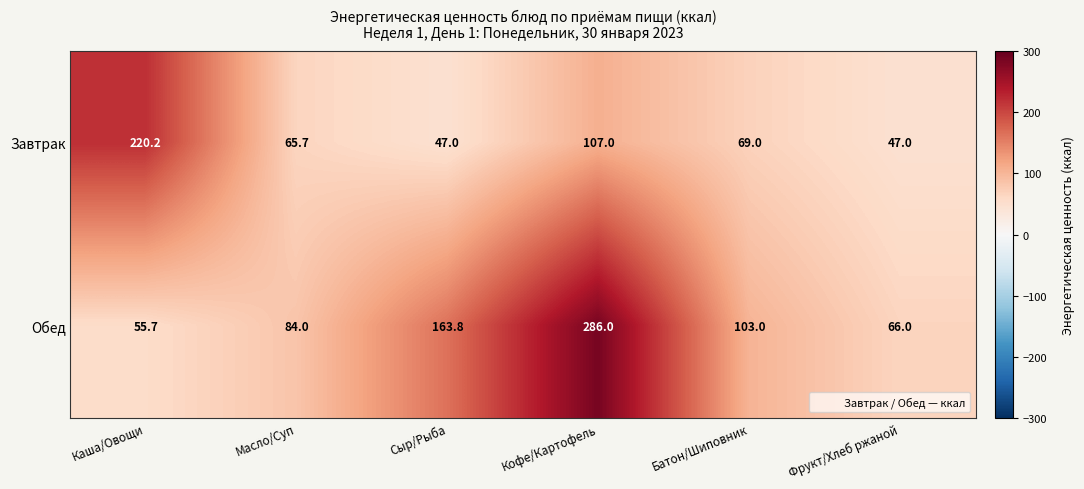

What is the sum of all Обед values?

758.5